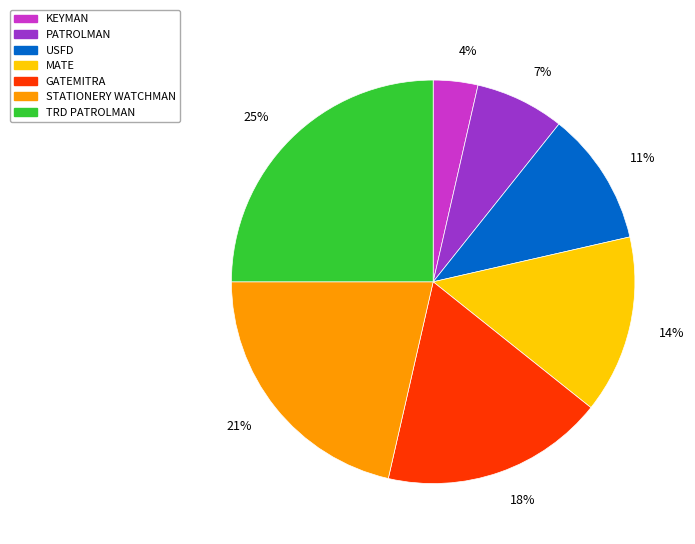

To the nearest percent, what portion does KEYMAN represent?

4%